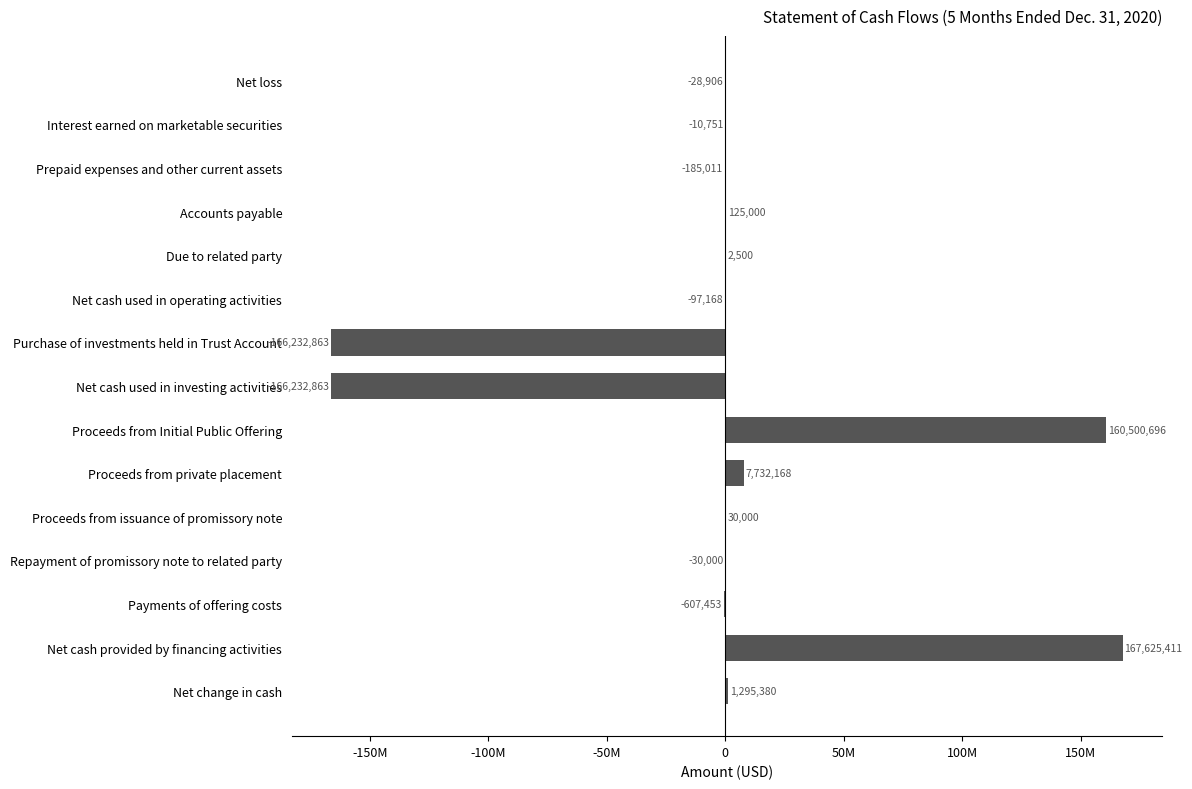

Are the bars horizontal?

Yes